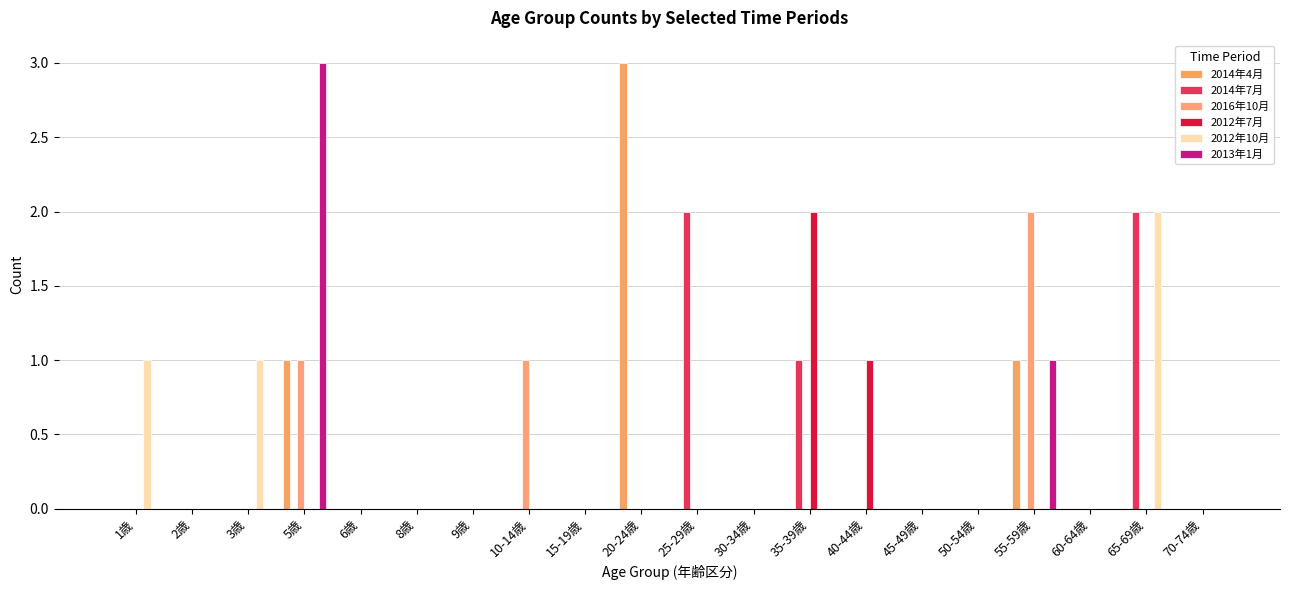

Are the bars horizontal?

No